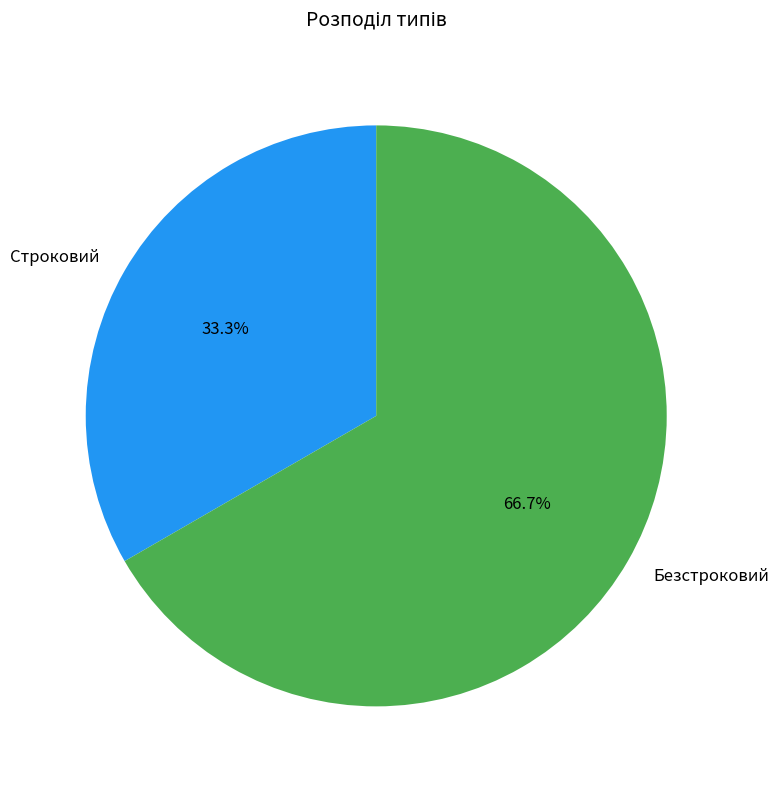

Is it true that Безстроковий is 67% of the pie?

True